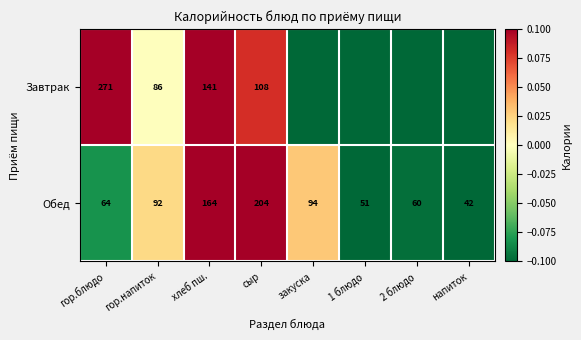

At гор.блюдо, list the series in order from smallest to largest.

Обед, Завтрак